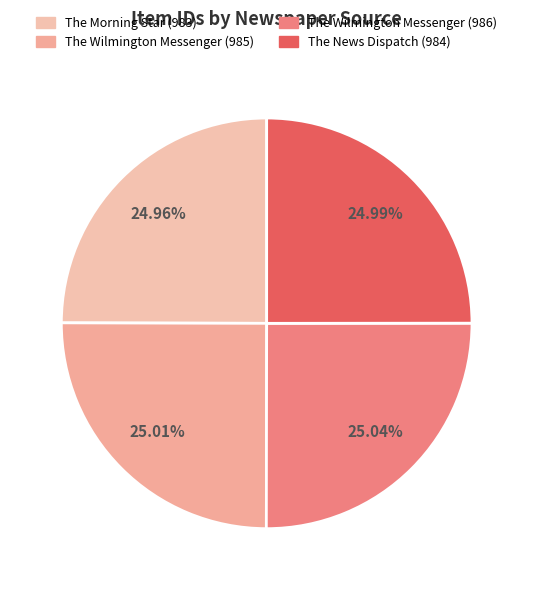

What portion of the pie excludes The News Dispatch (984)?

75.0%